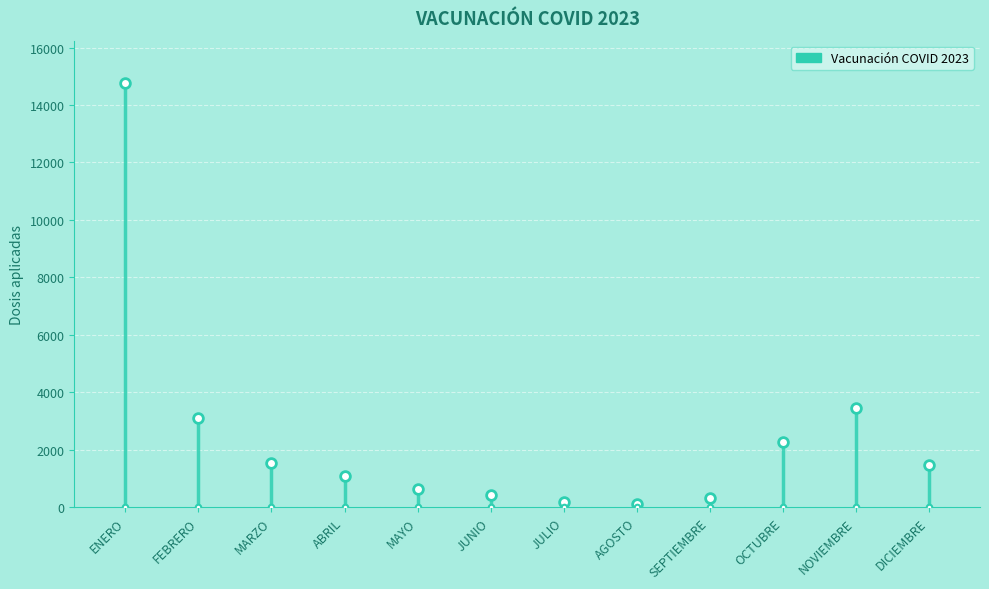

What is the value of the 1st point from the left?

14763